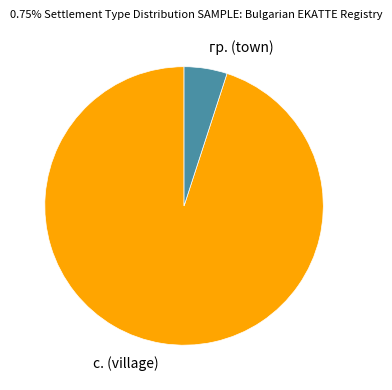

Do гр. (town) and с. (village) together represent more than half of the pie?

Yes